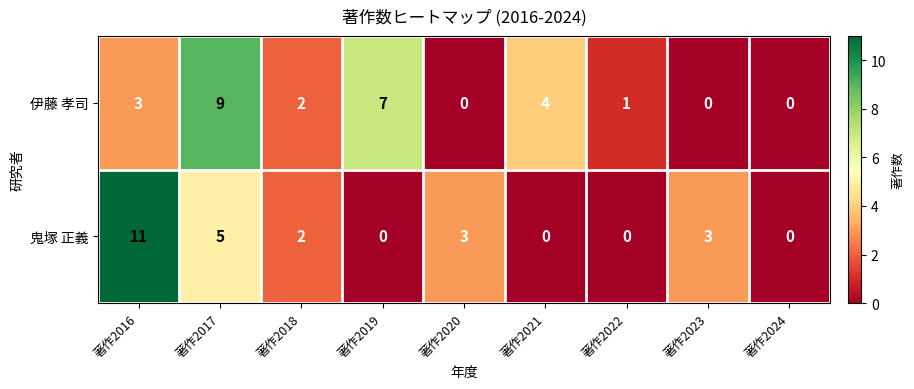

The value of 鬼塚 正義 at 著作2017 is 5. True or false?

True